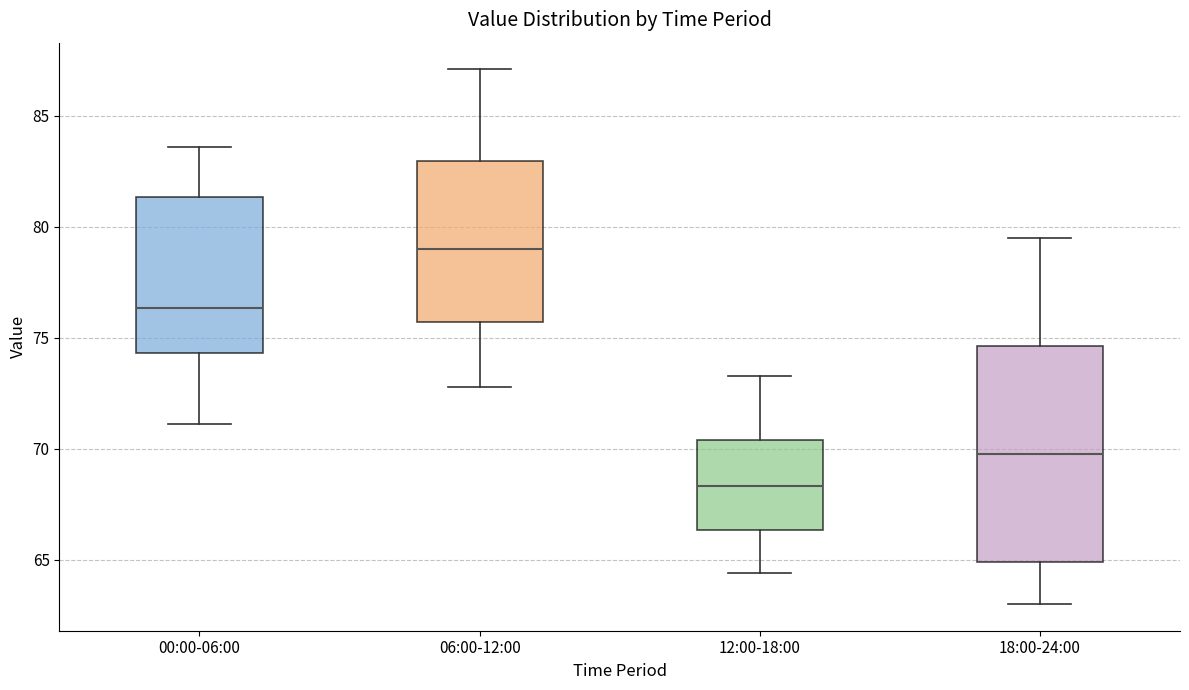

Which box is the tallest, from its lower edge to its upper edge?

18:00-24:00